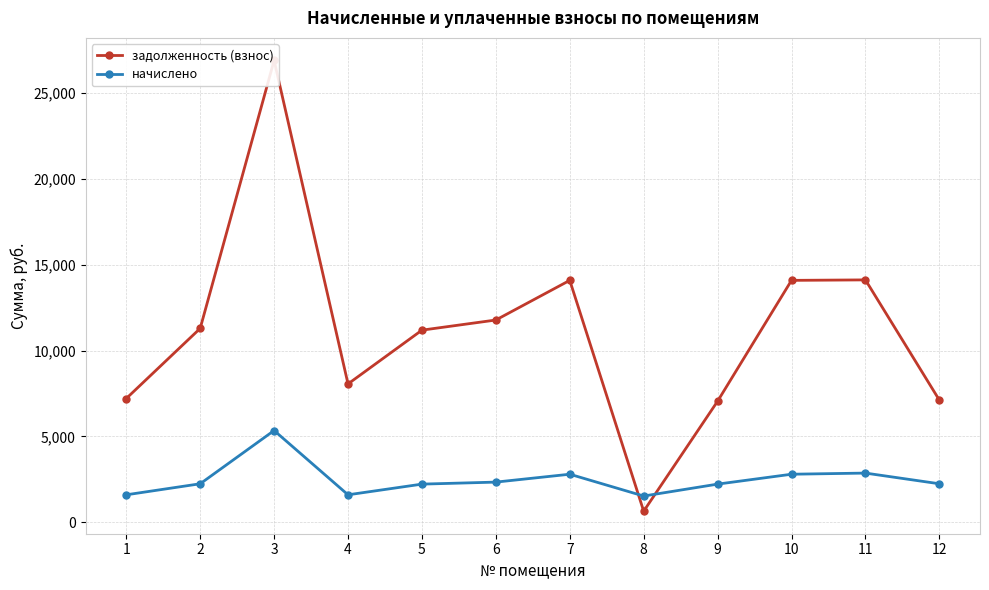

The задолженность (взнос) series shows 7056.2 at 9. True or false?

True